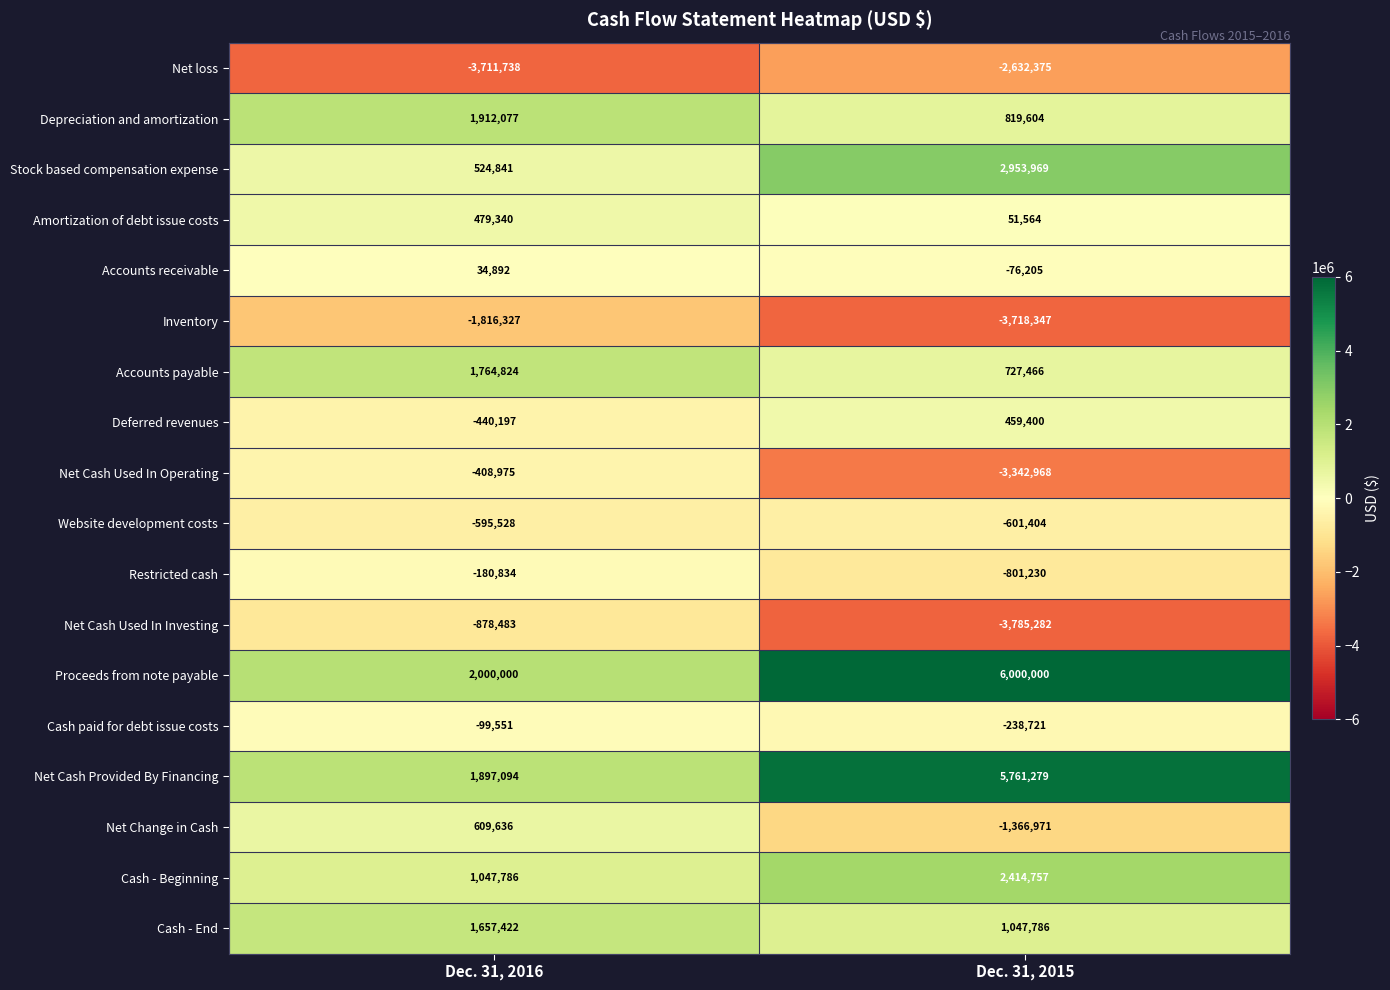

The Amortization of debt issue costs series shows 91700 at Dec. 31, 2015. True or false?

False